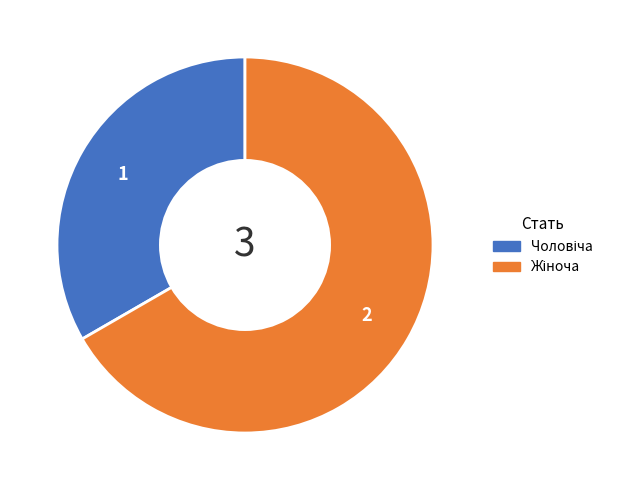

Is there any slice that represents more than half of the pie?

Yes